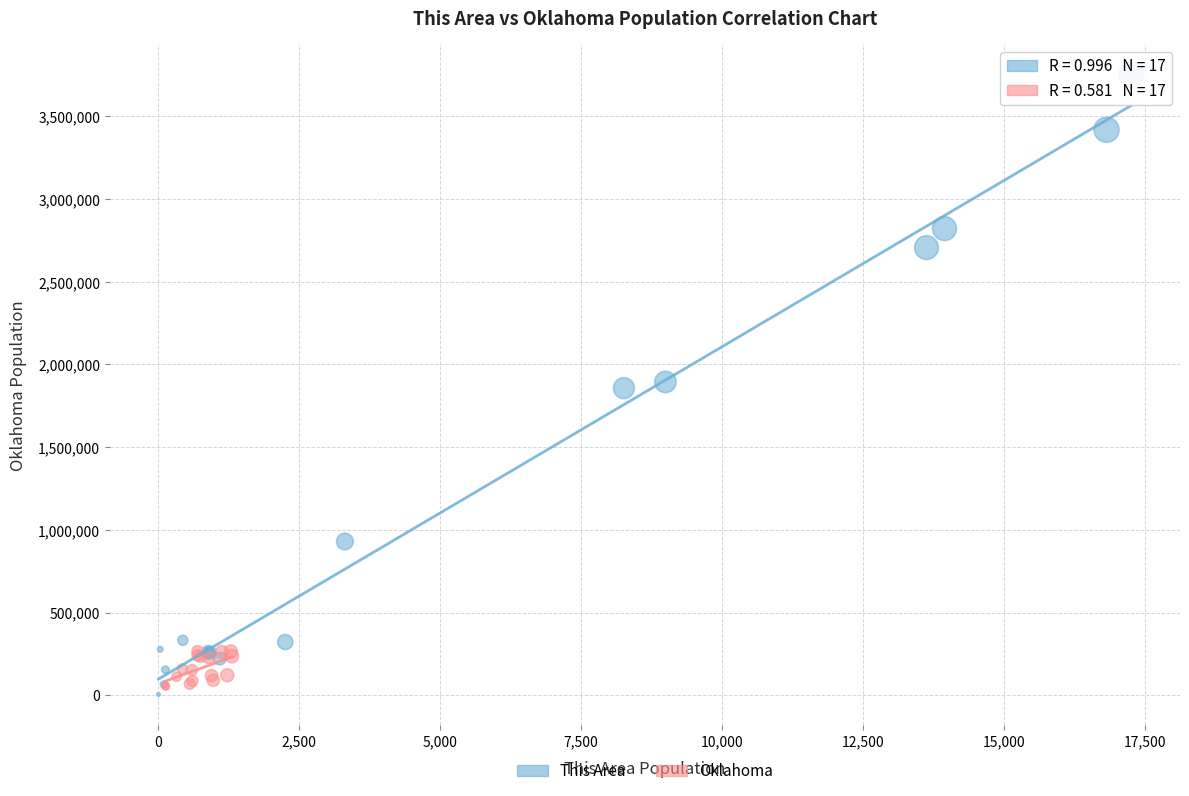

What are all the series names shown in the legend?

This Area, Oklahoma